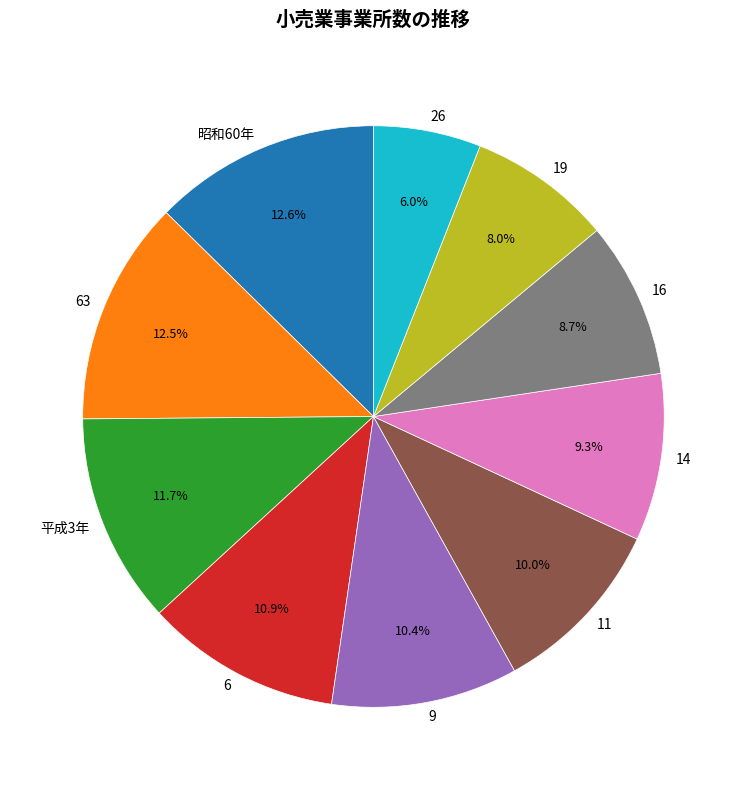

Is the sum of 平成3年 and 16 greater than half?

No